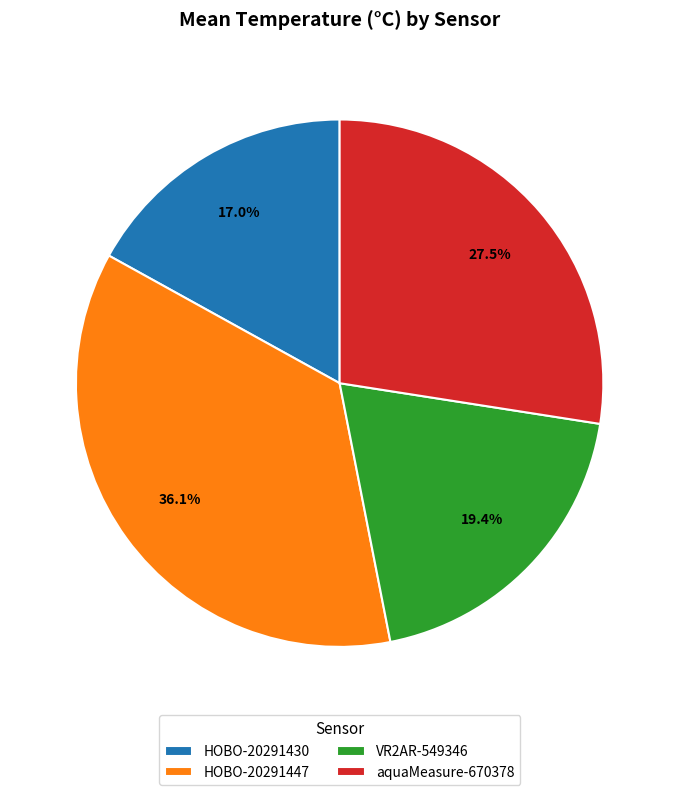

The aquaMeasure-670378 slice represents 28% of the pie. True or false?

True